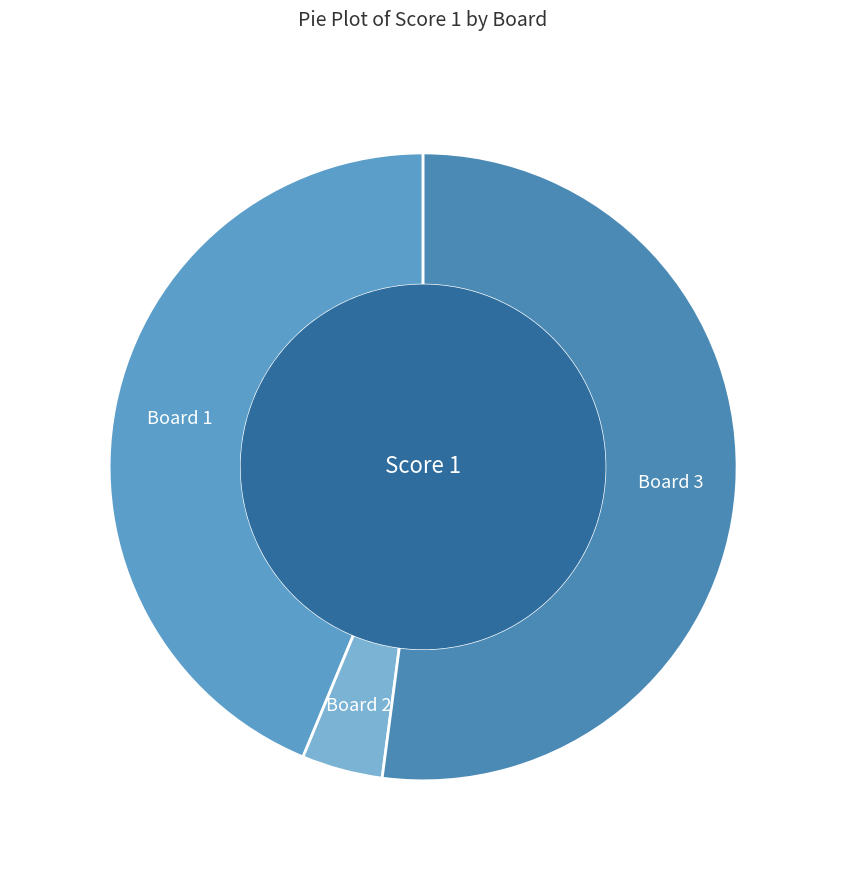

What is the largest slice in the pie chart?

Board 3